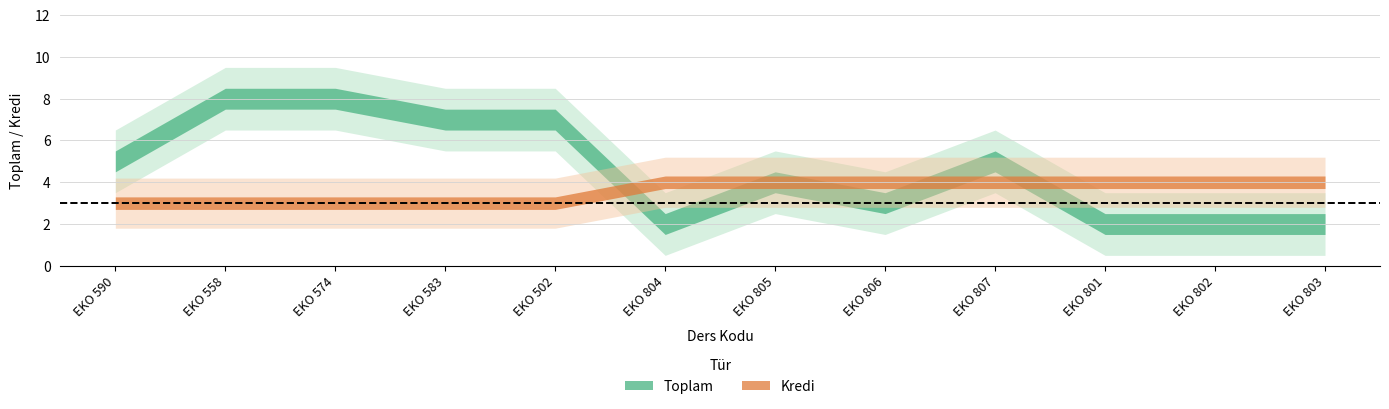

List the series in order of their overall mean, lowest first.

Kredi, Toplam